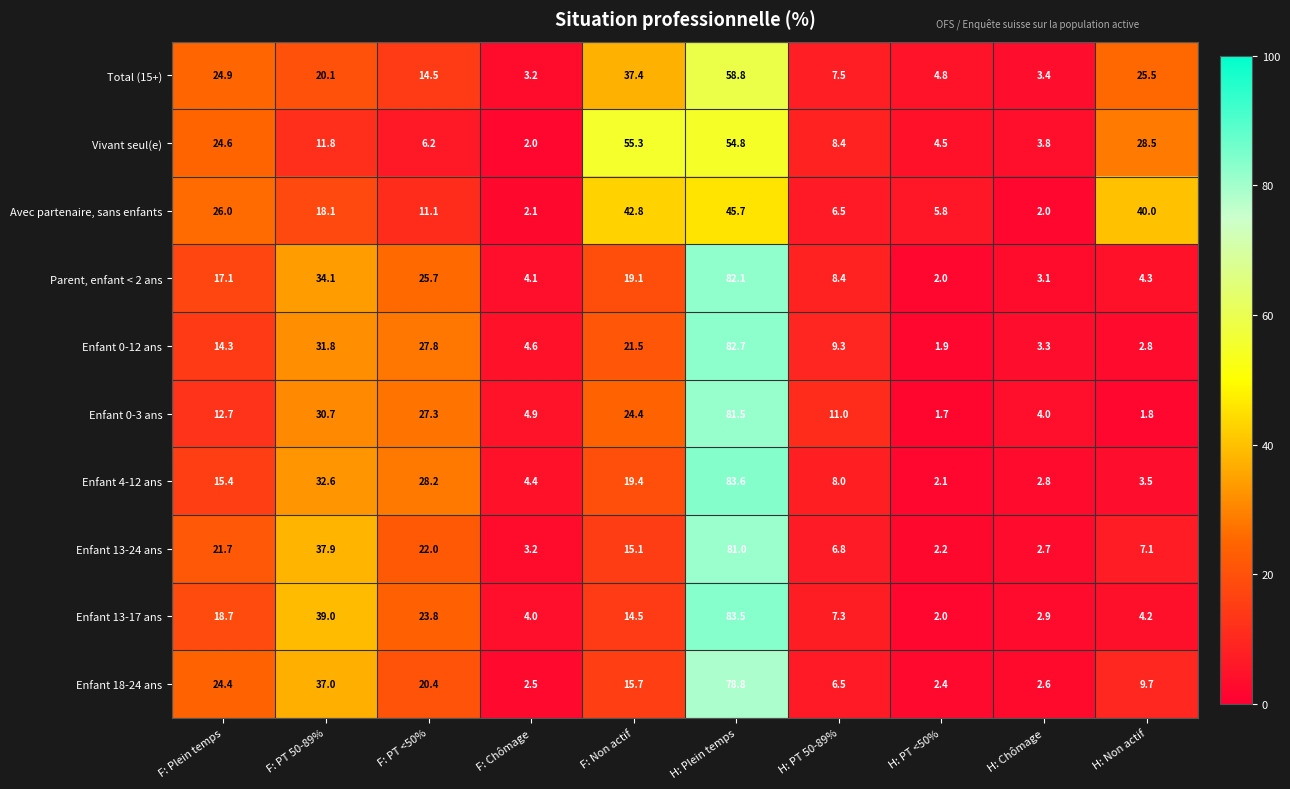

Which label corresponds to the largest value in the chart?

H: Plein temps